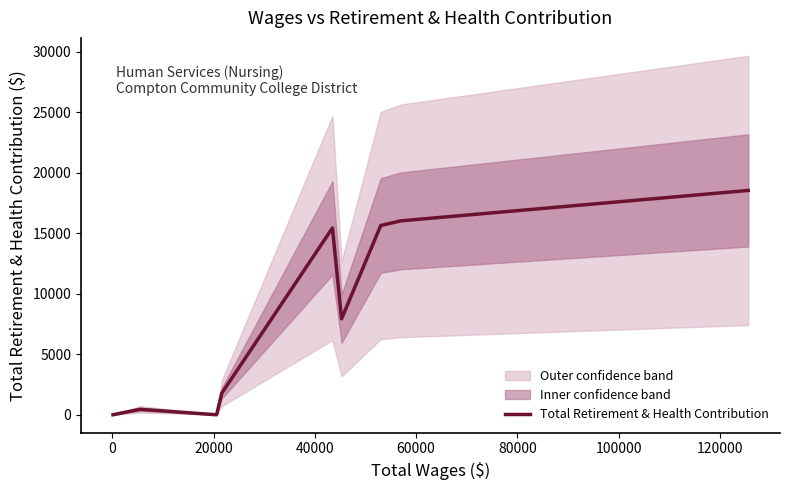

What is the maximum value for Total Retirement & Health Contribution?

18551